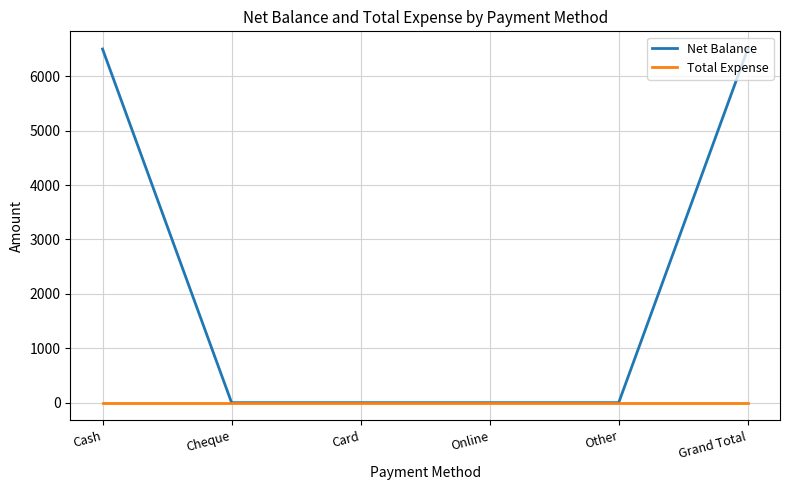

Which series has the largest total across all categories?

Net Balance